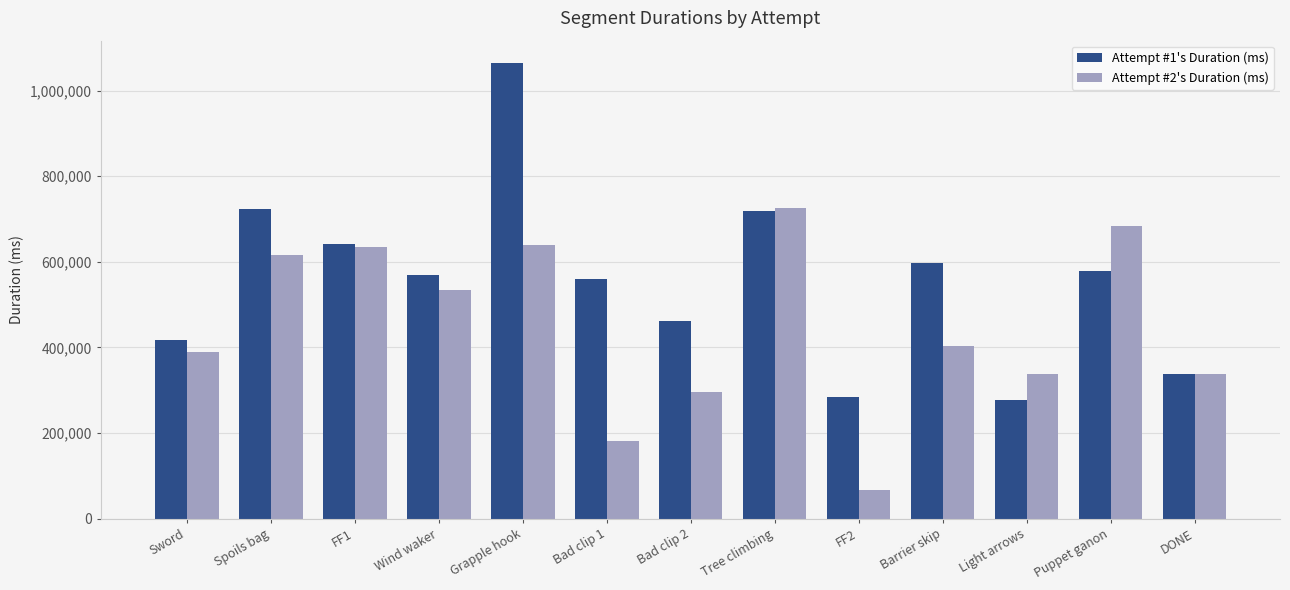

What is the average value of the Attempt #2's Duration (ms) series?

449534